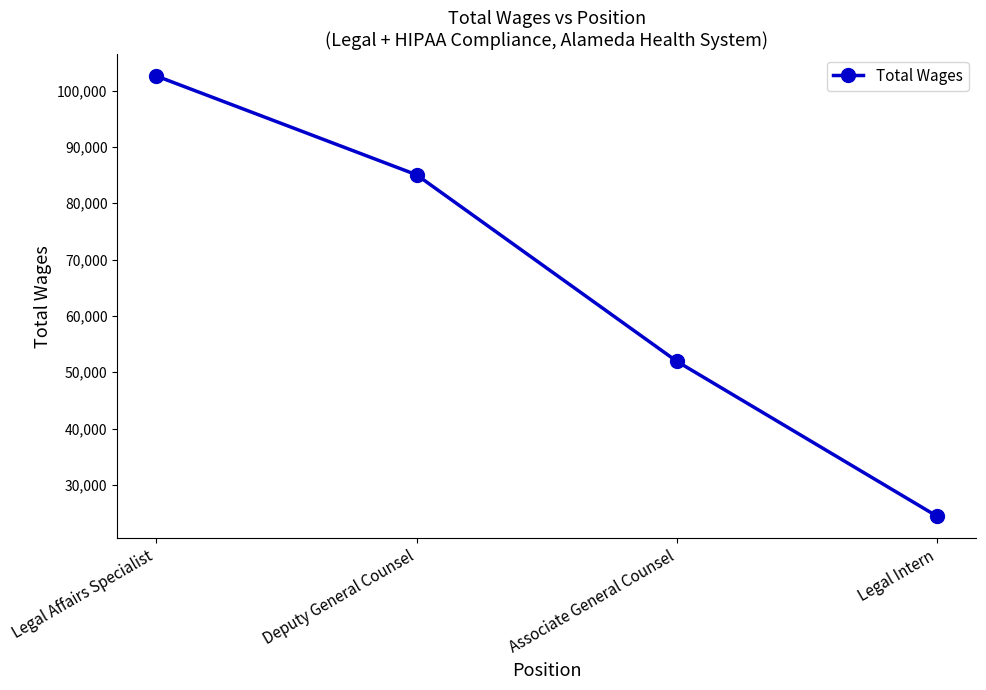

Rank the categories by value from lowest to highest.

Legal Intern, Associate General Counsel, Deputy General Counsel, Legal Affairs Specialist